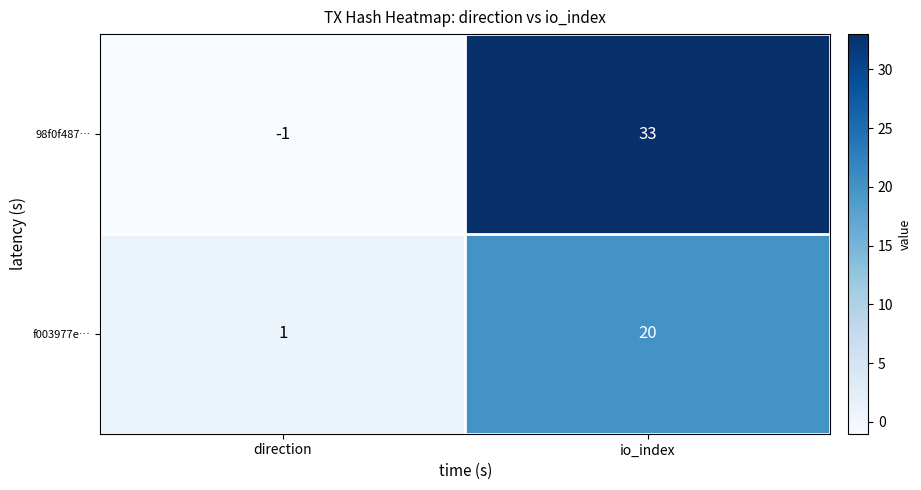

What is the sum of all f003977e… values?

21